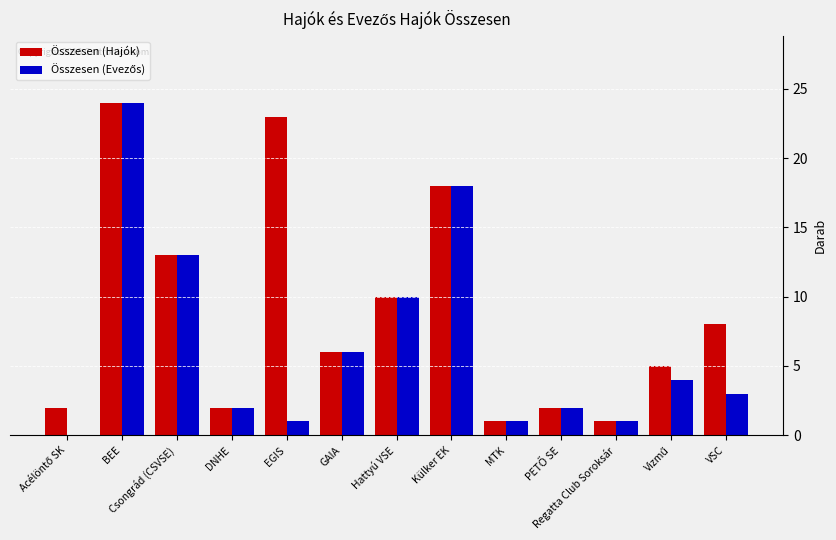

The value of Összesen (Hajók) at DNHE is 3. True or false?

False